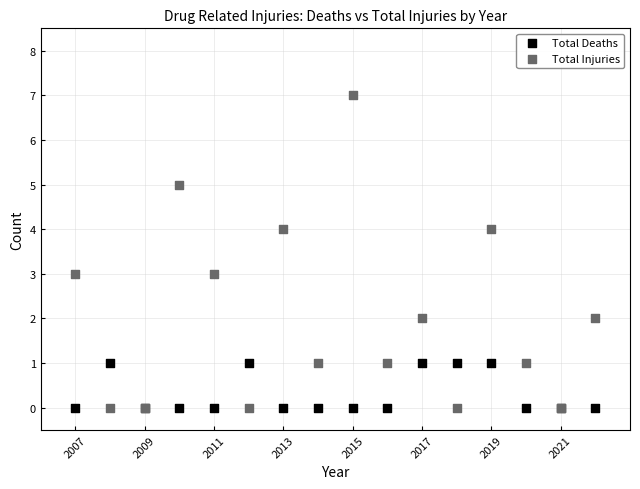

Which series reaches the maximum Y coordinate?

Total Injuries